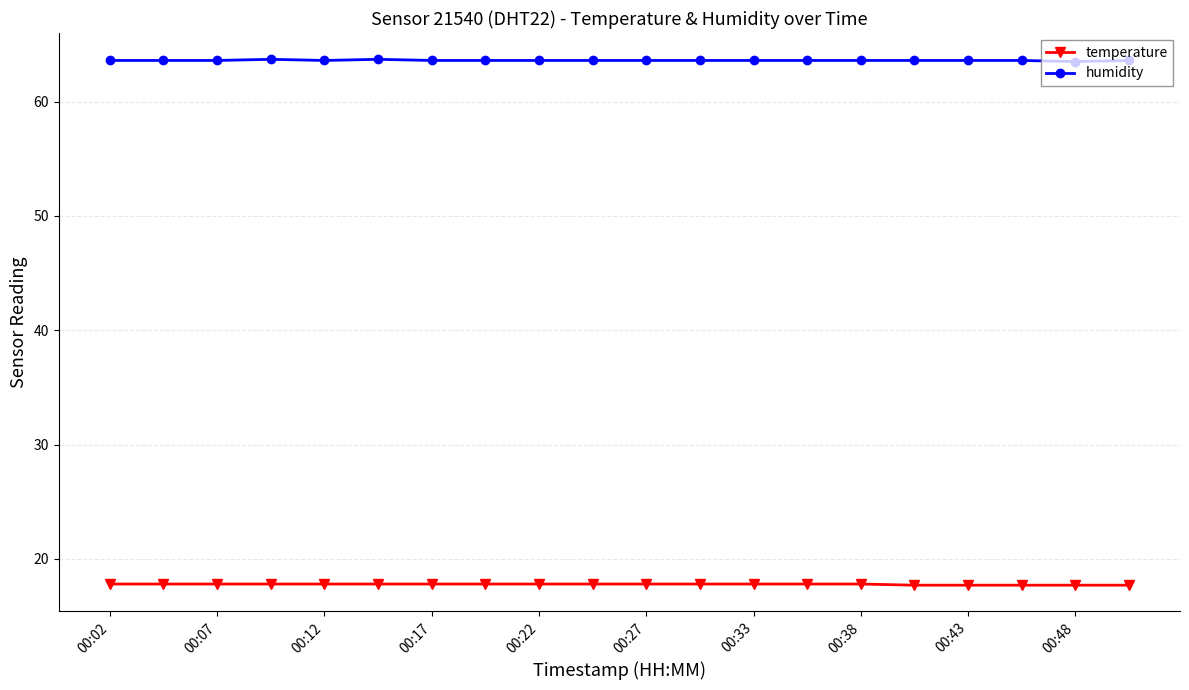

Which series has the largest total across all categories?

humidity